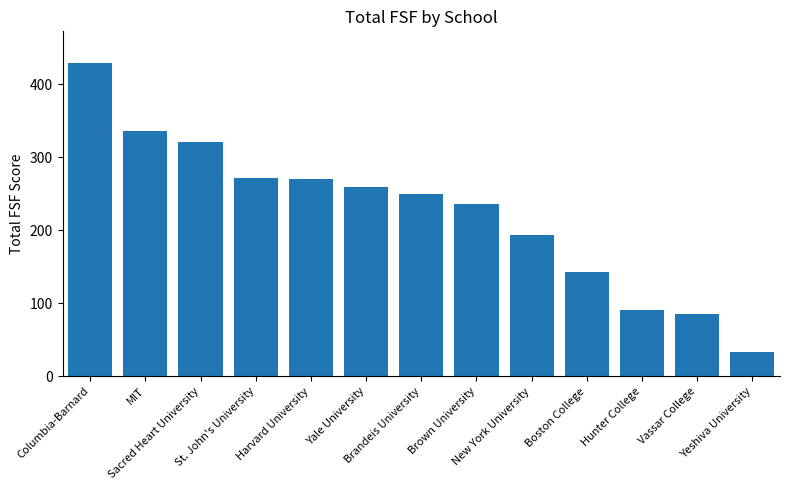

How many bars are there in total?

13